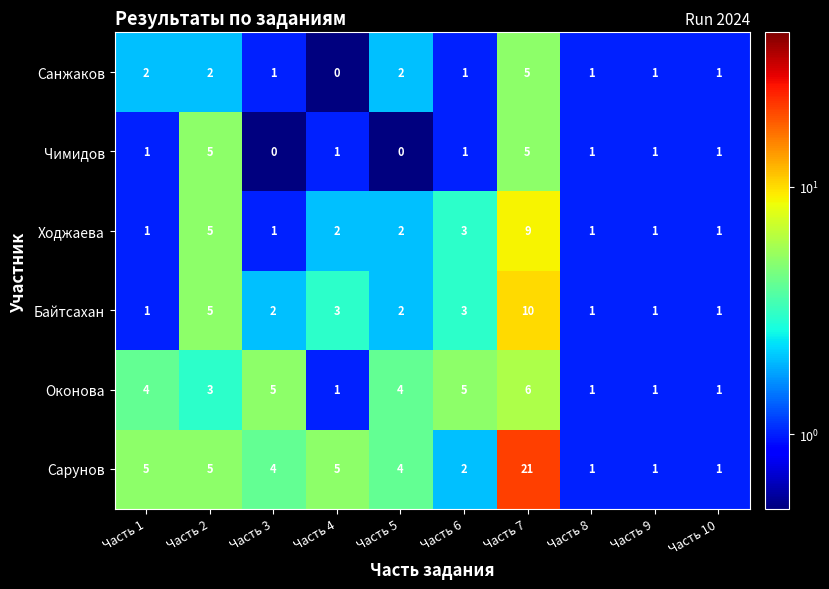

What is the difference between the maximum and minimum values in the Оконова series?

5